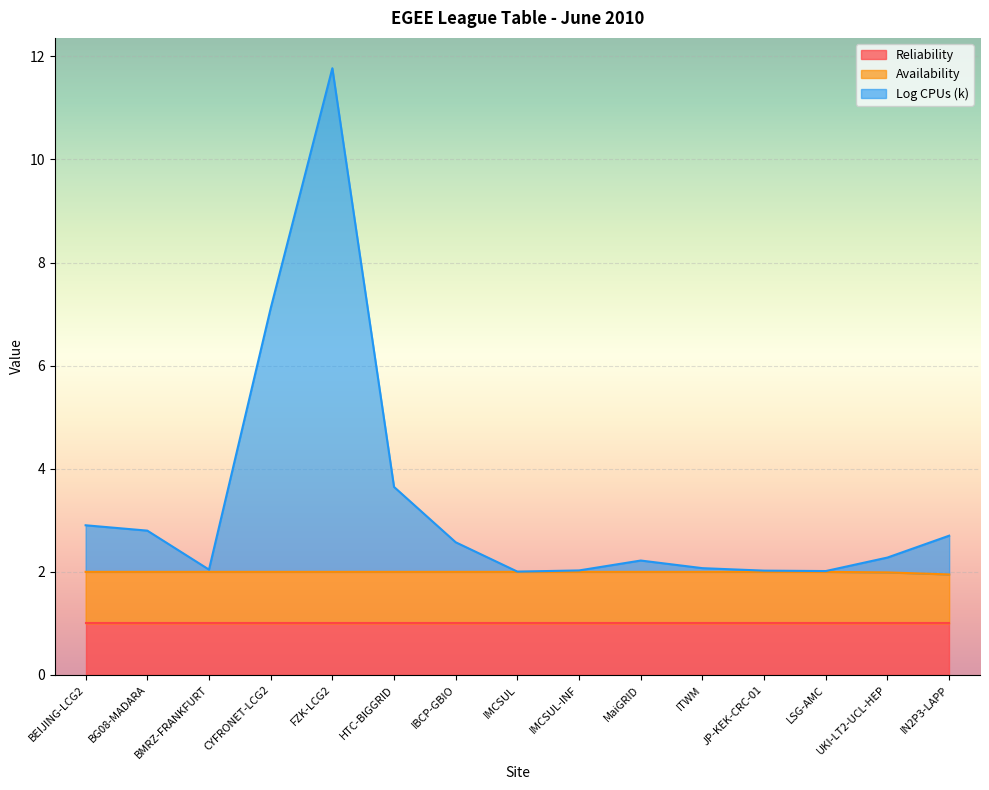

True or false: Log CPUs (k) and Availability intersect in this chart.

False